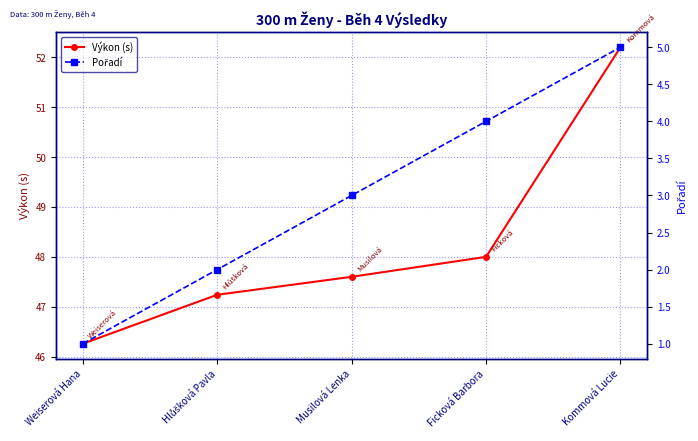

Count the Pořadí values in the range 2 to 4.

3